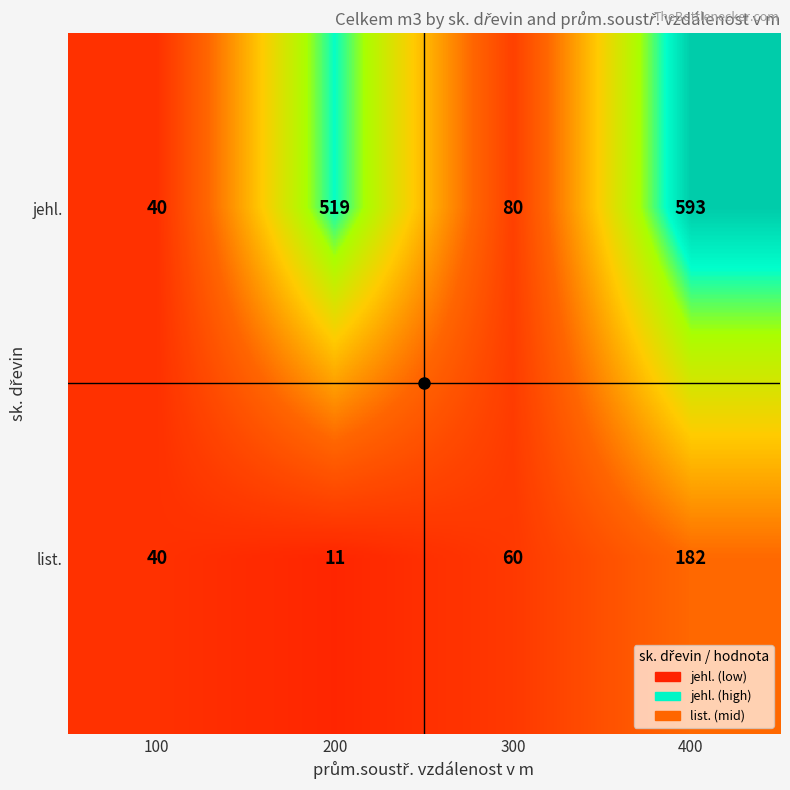

What is the maximum value shown in the chart?

593